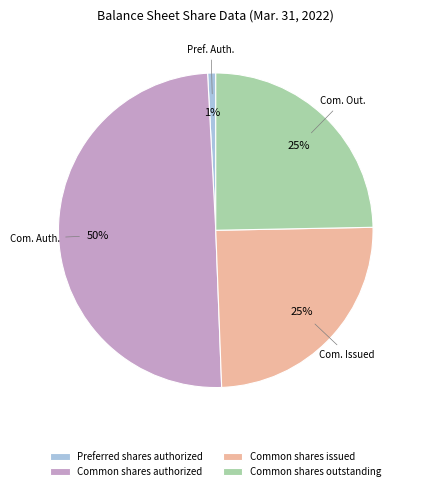

Is Common shares outstanding the majority of the pie?

No